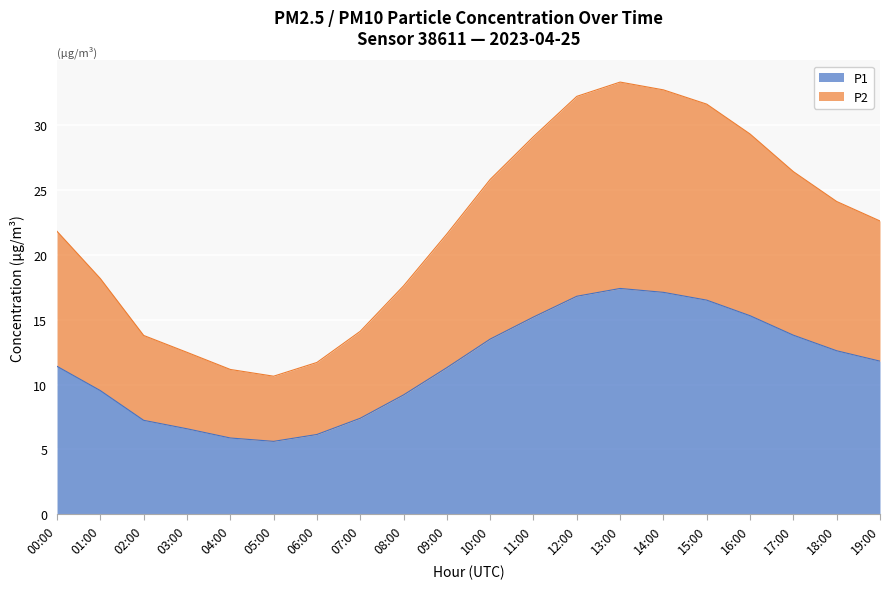

True or false: P2 and P1 intersect in this chart.

False